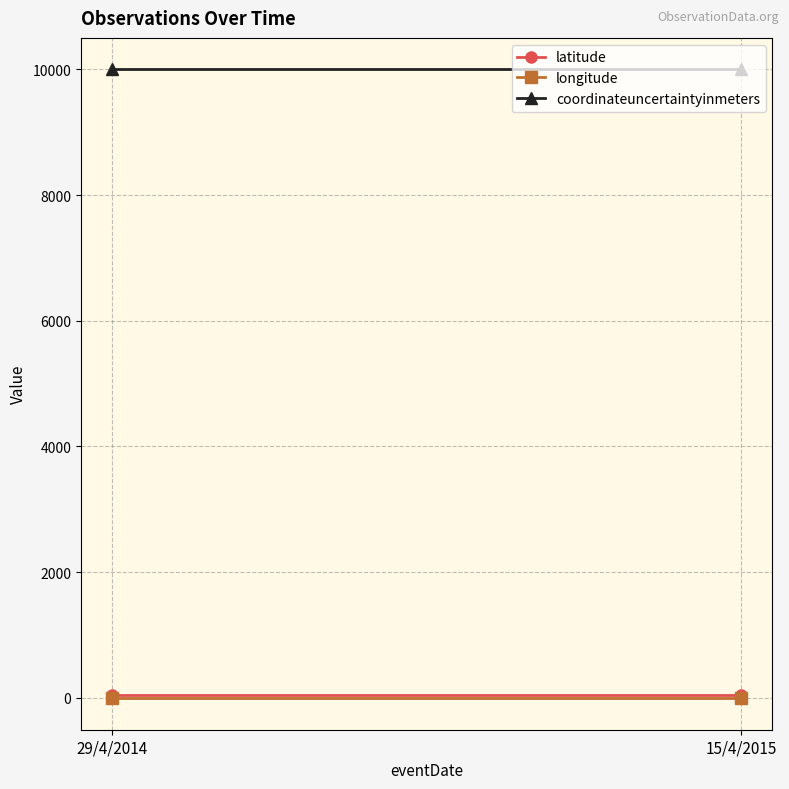

At which category is the sum across all series the highest?

29/4/2014